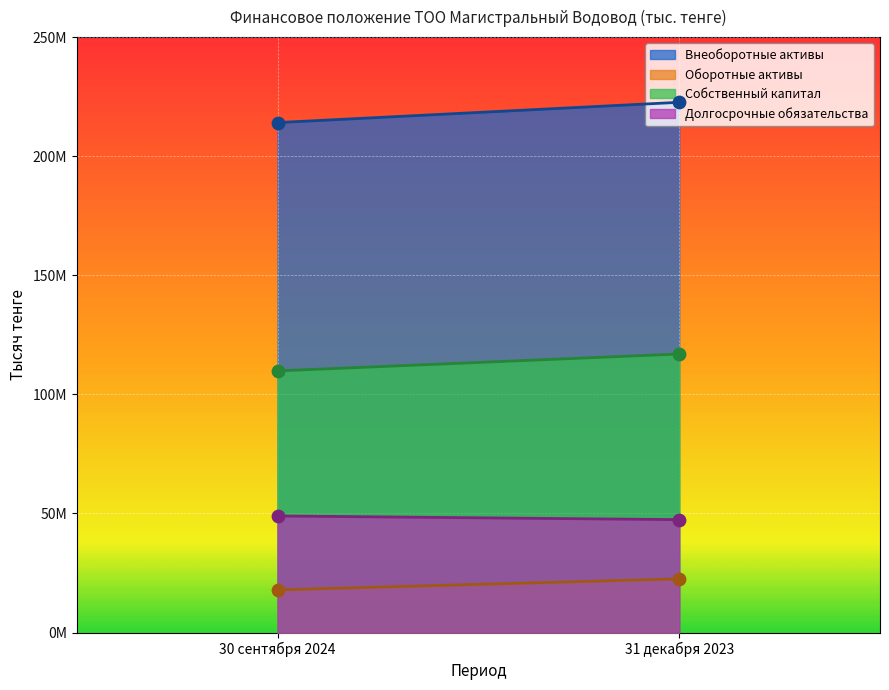

At how many categories does at least one series exceed 205668050?

2